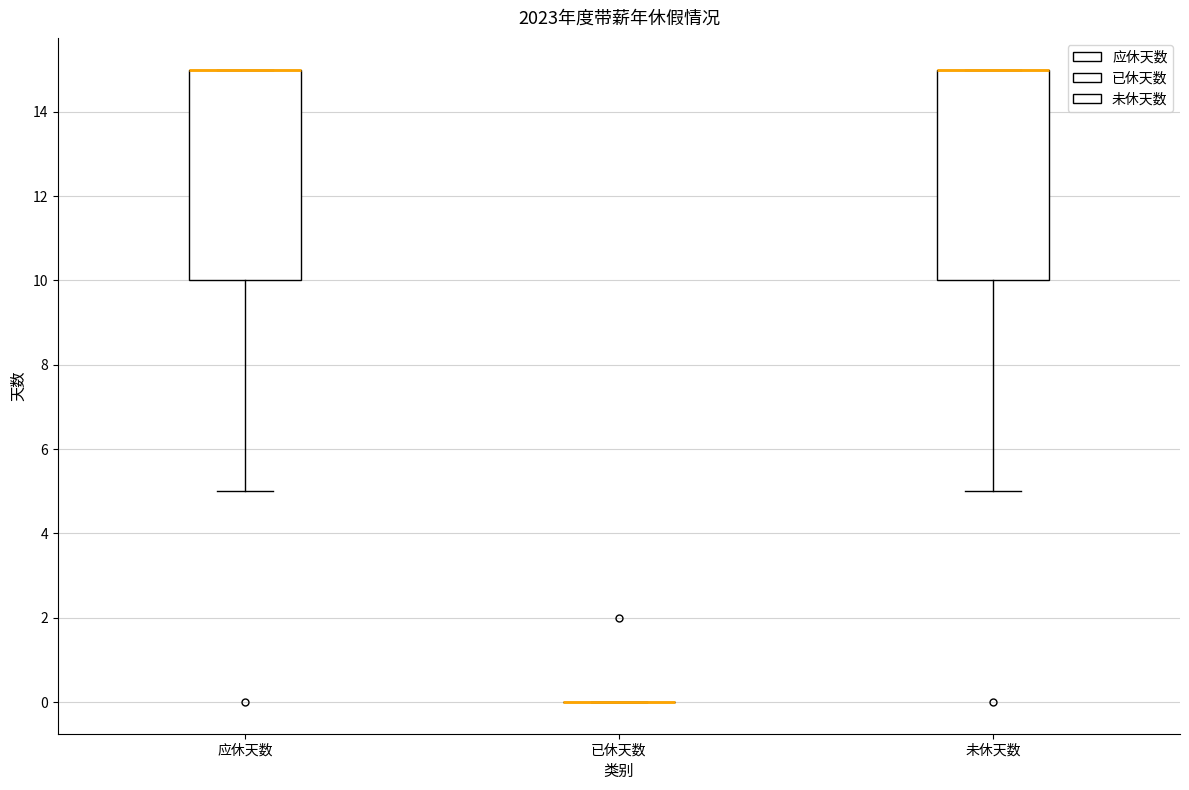

Where does the lower whisker of the box for 未休天数 end on the y-axis? The values are not printed on the chart, so give them approximately, as read against the axis.

5